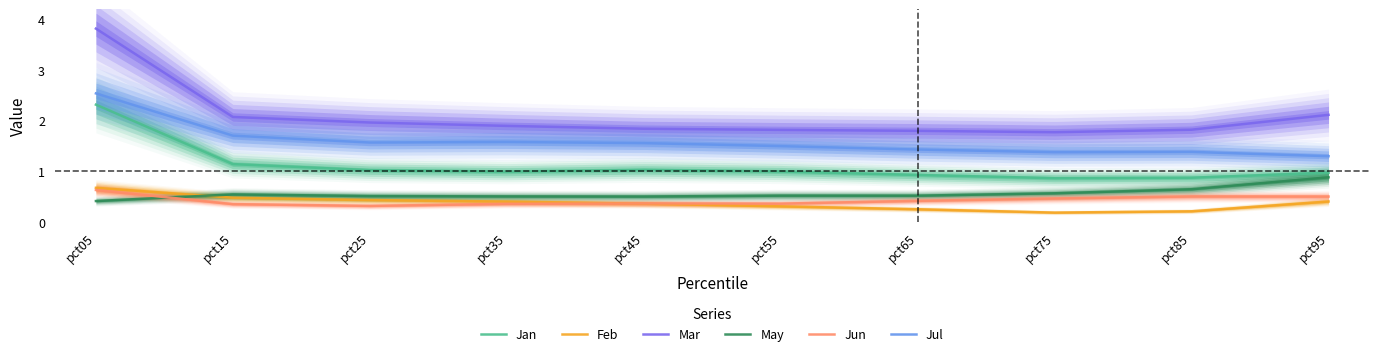

Where is the first local minimum for Feb?

pct75